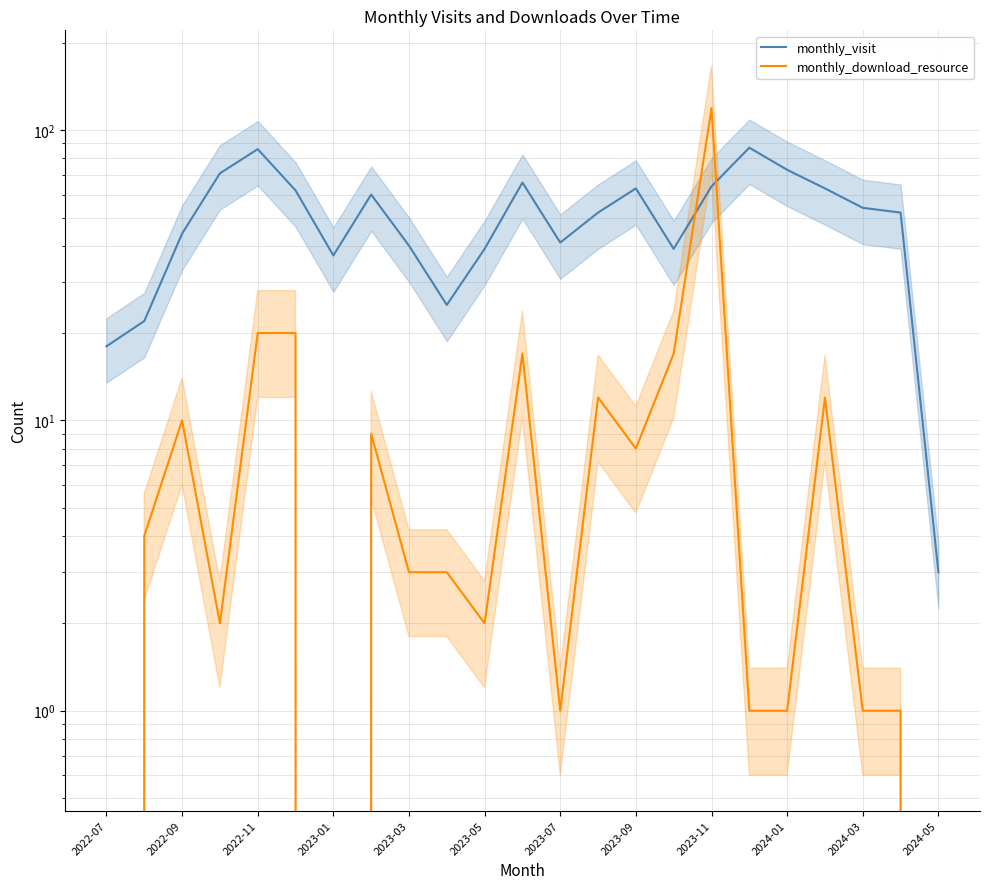

What is the difference between the monthly_download_resource values at 2022-07 and 2023-01?

2